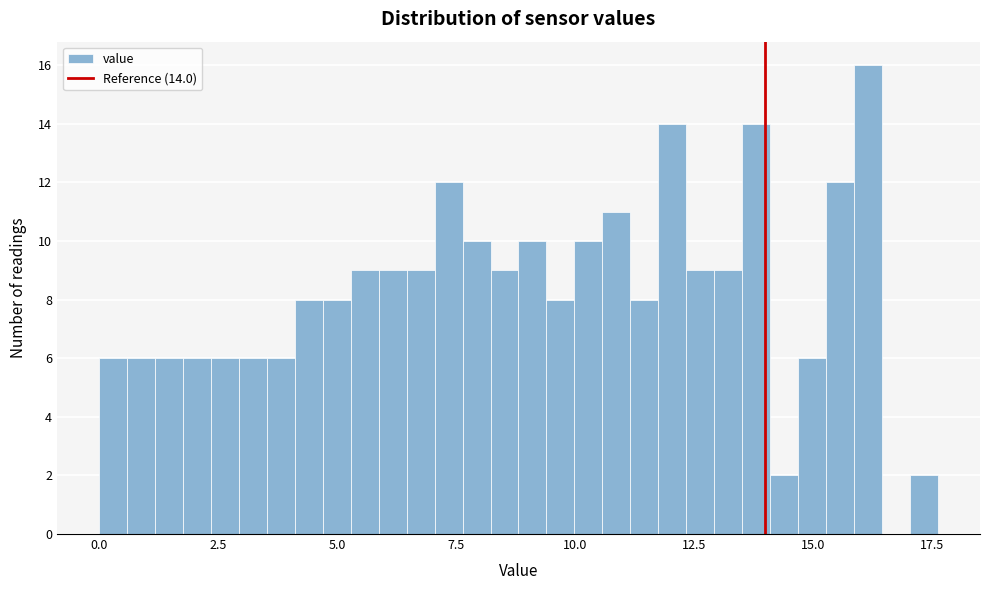

Around what value on the x-axis is the tallest bar? Give the approximate position of its centre, as read against the axis.

16.0